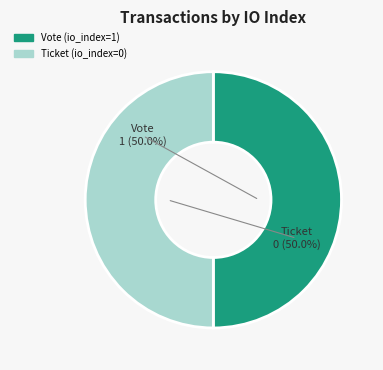

Combined, do Vote (io_index=1) and Ticket (io_index=0) account for over 50%?

Yes